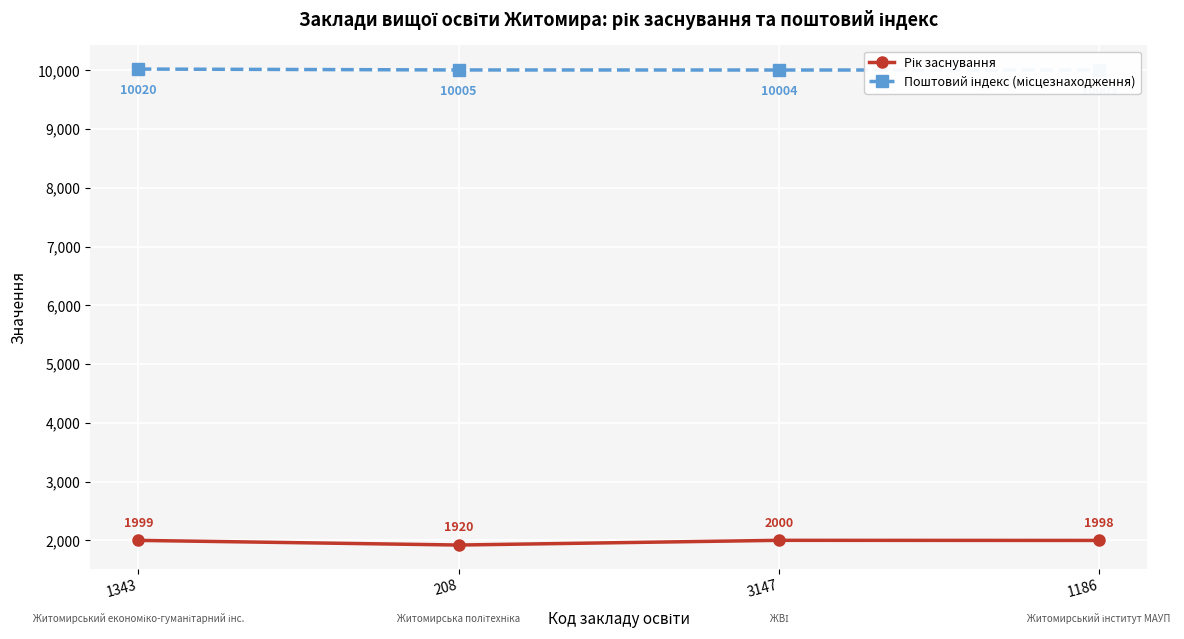

What is the highest value of the Поштовий індекс (місцезнаходження) series?

10020